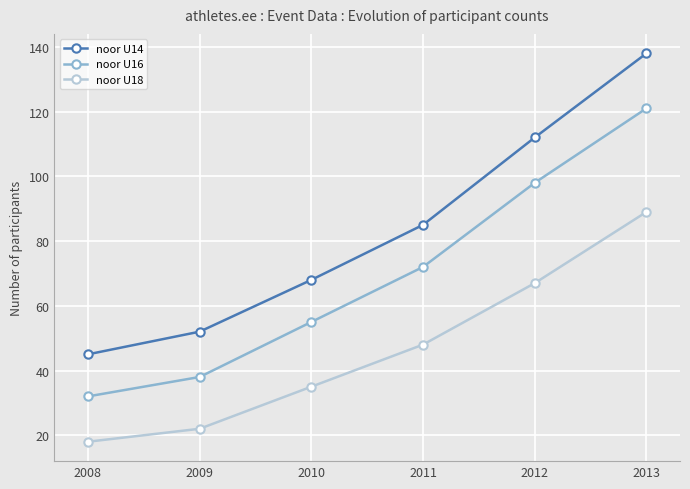

At which label is noor U16 closest to 76?

2011